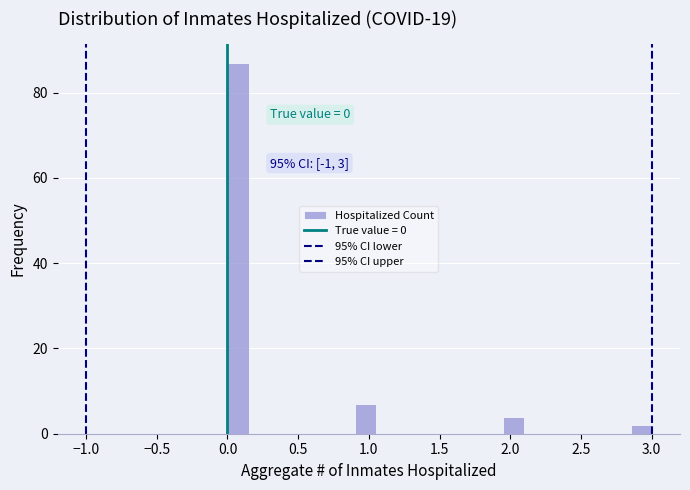

Around what value on the x-axis is the tallest bar? Give the approximate position of its centre, as read against the axis.

0.10